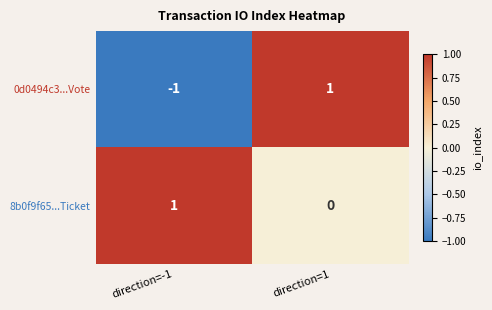

The value of 0d0494c3...Vote at direction=-1 is -1. True or false?

True